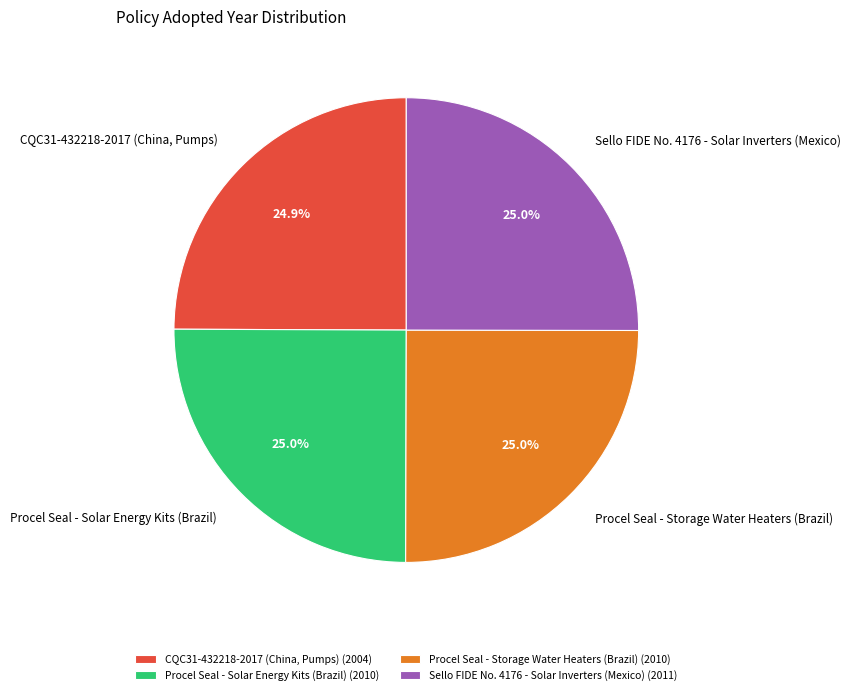

How many slices are in this pie chart?

4